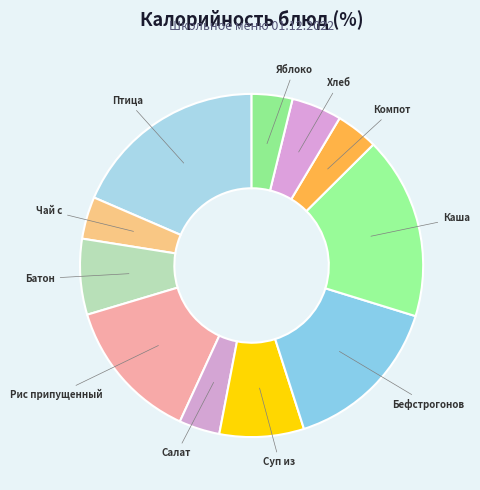

Rank the categories by value from highest to lowest.

Птица тушеная (индейка), Каша гречневая, Бефстрогонов из птицы, Рис припущенный, Суп из овощей, Батон пшеничный, Хлеб Дарницкий, Чай с сахаром, Компот из сухофруктов, Салат из свеклы, Яблоко свежее